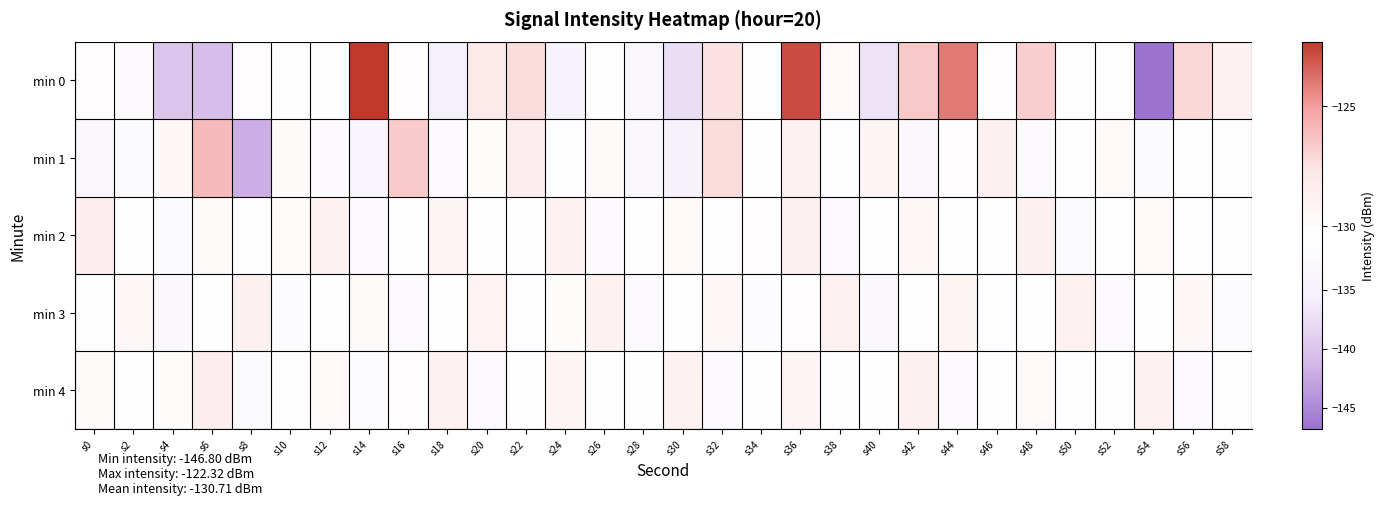

How many categories are shown in the chart?

30